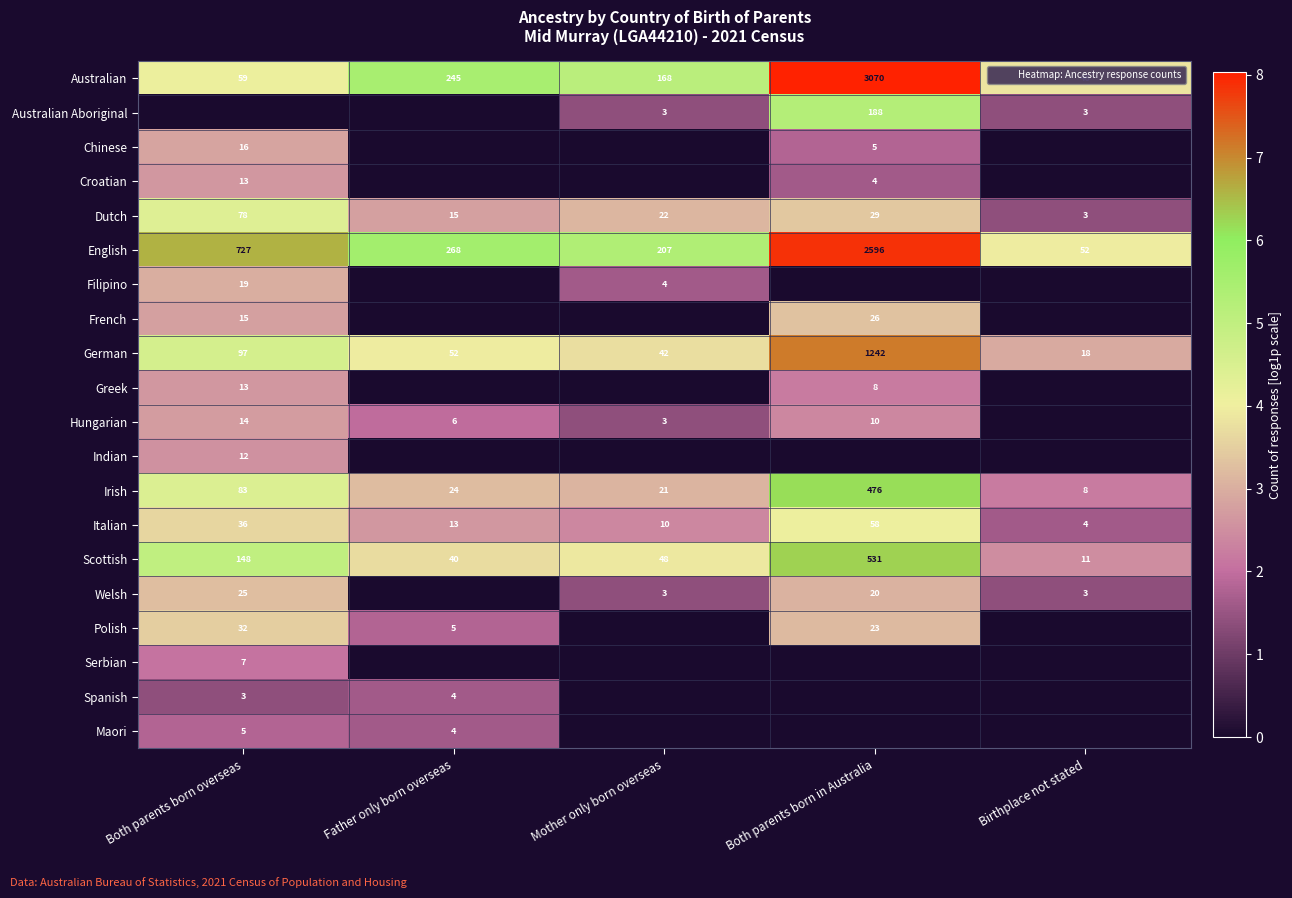

Which label corresponds to the largest value in the chart?

Both parents born in Australia